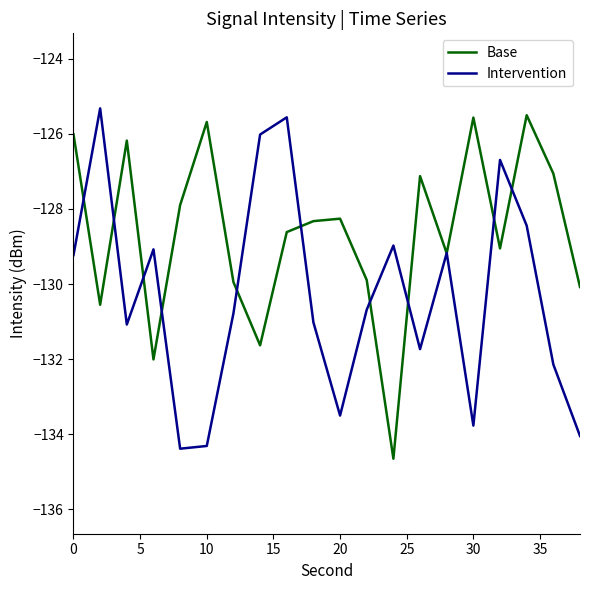

How many interior local peaks does the Intervention series have?

6